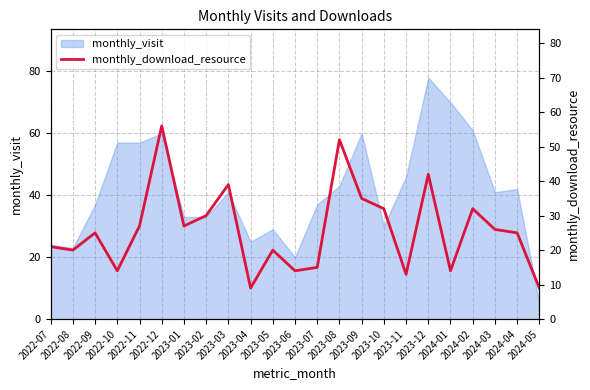

Reading left to right, transcribe all the data shown in this chart.

2022-07=21	2022-08=20	2022-09=25	2022-10=14	2022-11=27	2022-12=56	2023-01=27	2023-02=30	2023-03=39	2023-04=9	2023-05=20	2023-06=14	2023-07=15	2023-08=52	2023-09=35	2023-10=32	2023-11=13	2023-12=42	2024-01=14	2024-02=32	2024-03=26	2024-04=25	2024-05=9